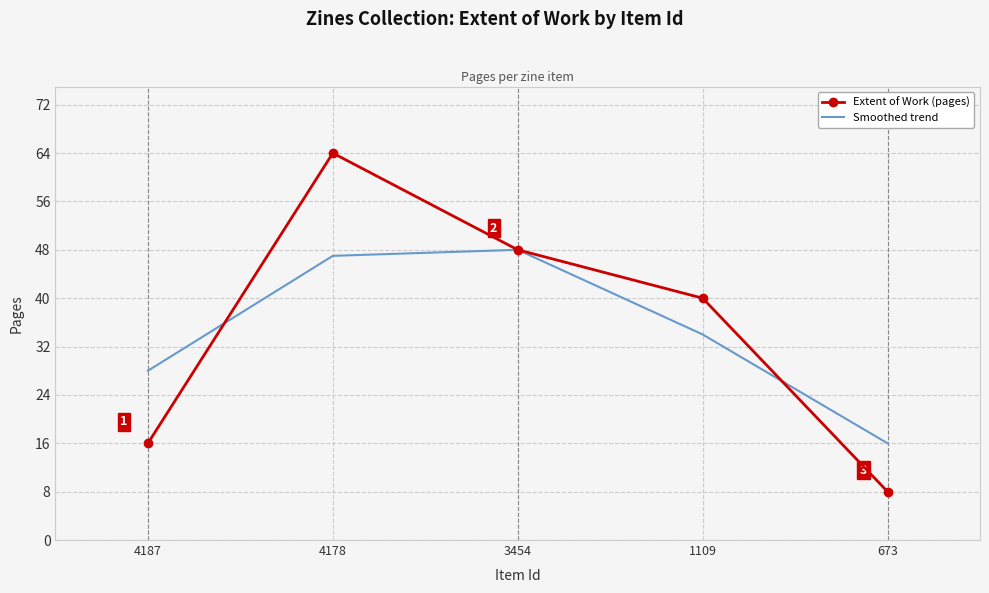

The value of Extent of Work (pages) at 3454 is 48. True or false?

True